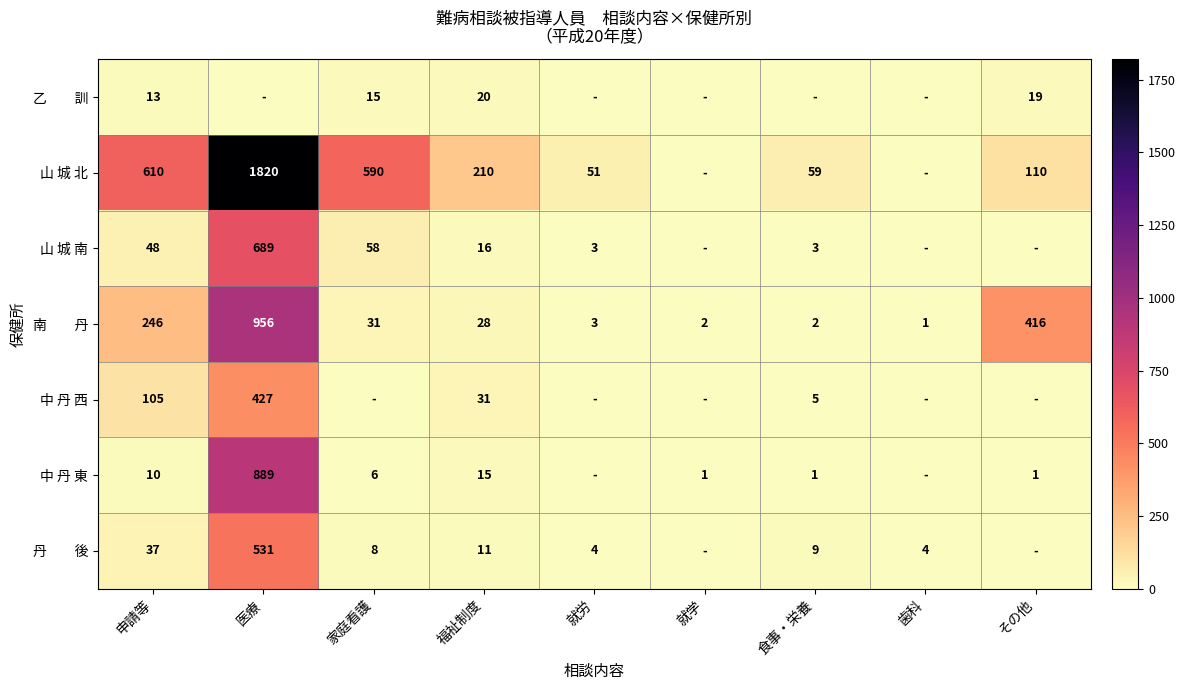

What is the sum of the 山 城 南 values at 家庭看護 and 申請等?

106